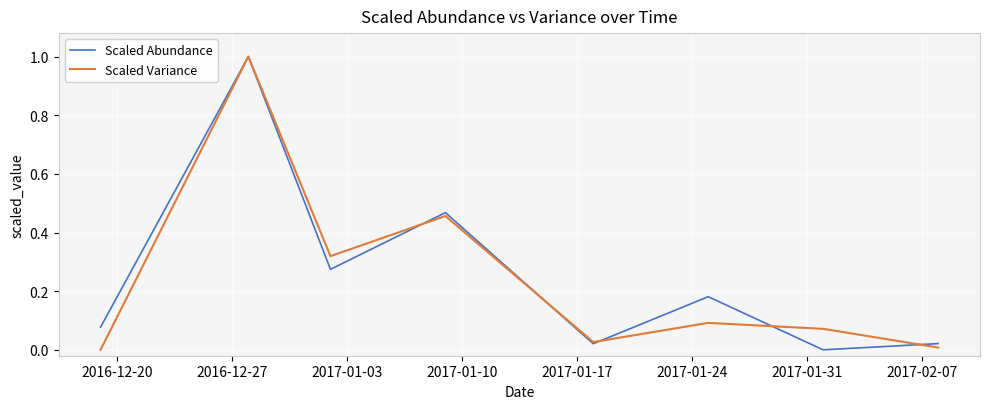

What is the highest value of the Scaled Variance series?

1.0